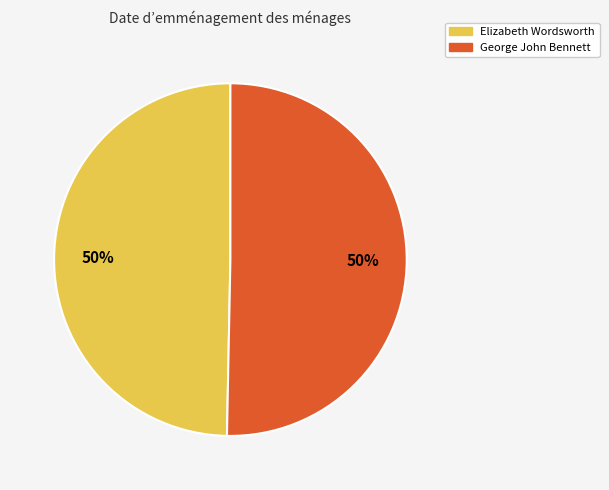

Approximately how many times larger is the value at George John Bennett compared to Elizabeth Wordsworth?

1.0